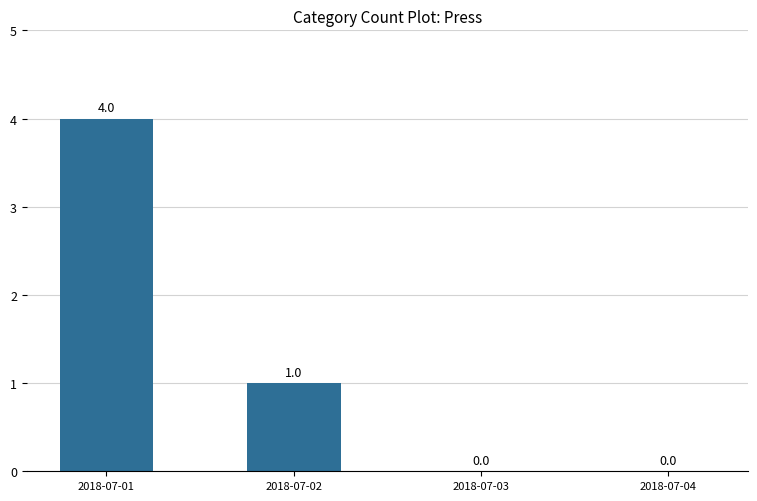

Where is the data nearest to the value 2?

2018-07-02